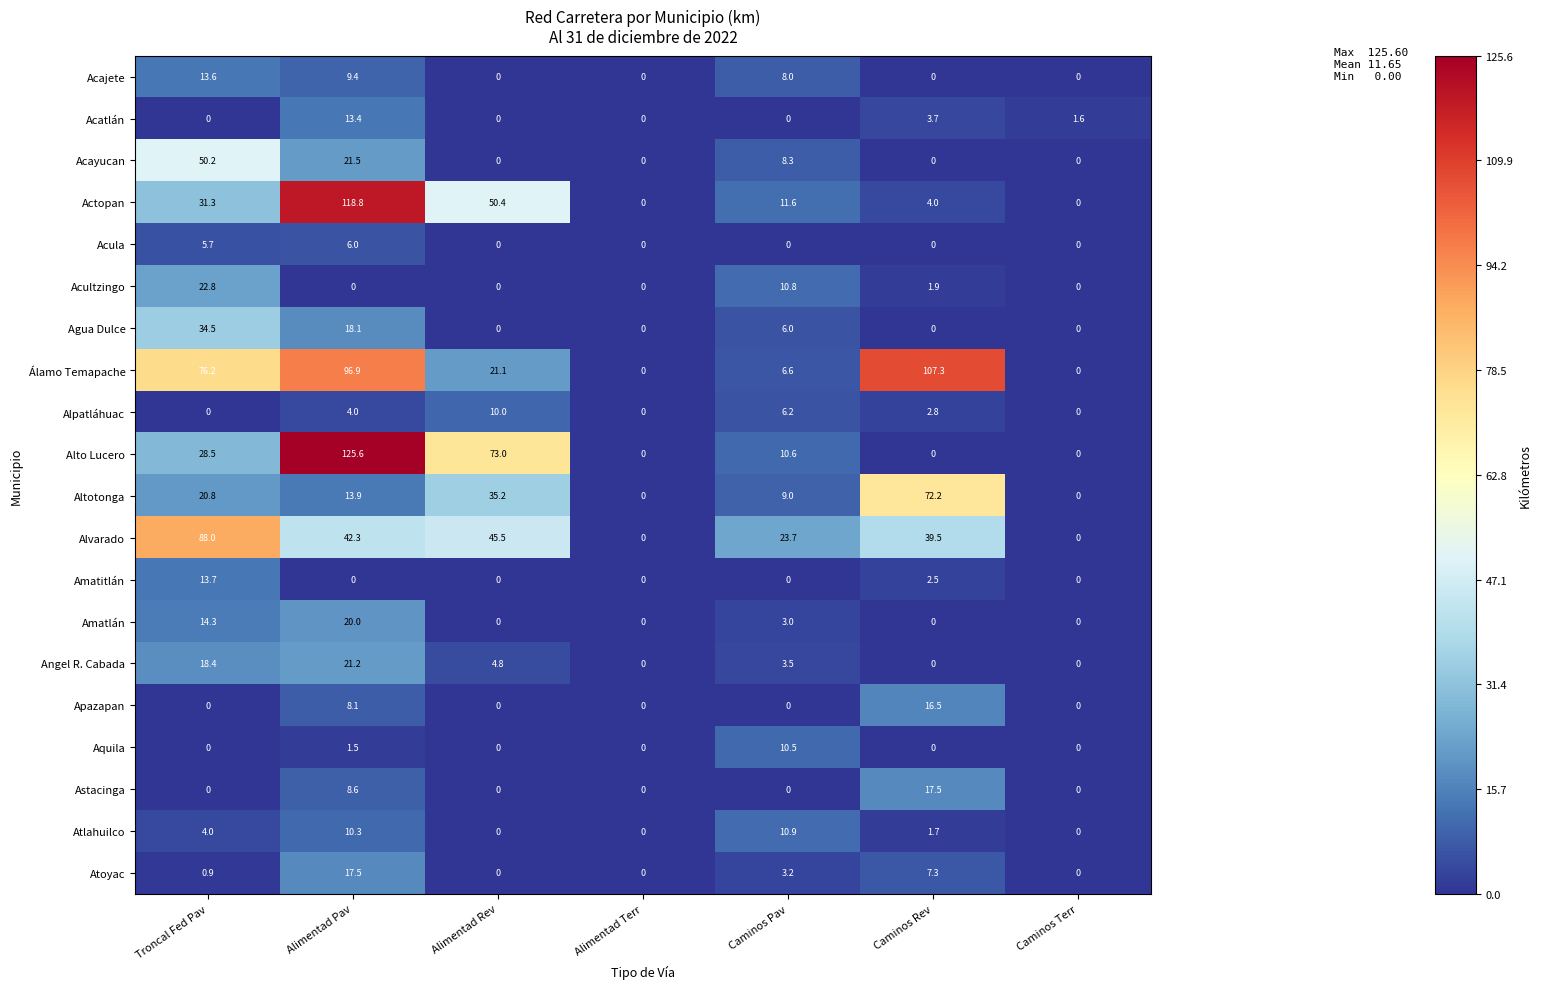

The Agua Dulce series shows 23.6 at Caminos Rev. True or false?

False